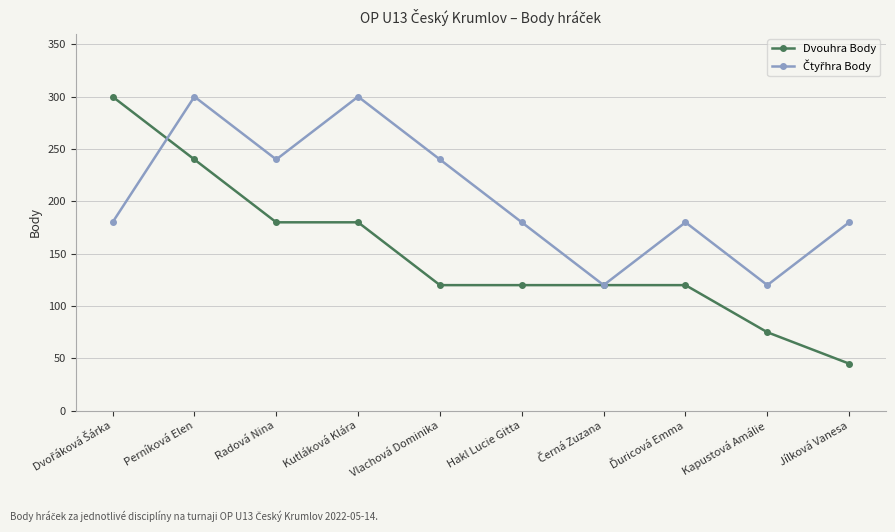

What is the label of the 2nd point from the left?

Perníková Elen